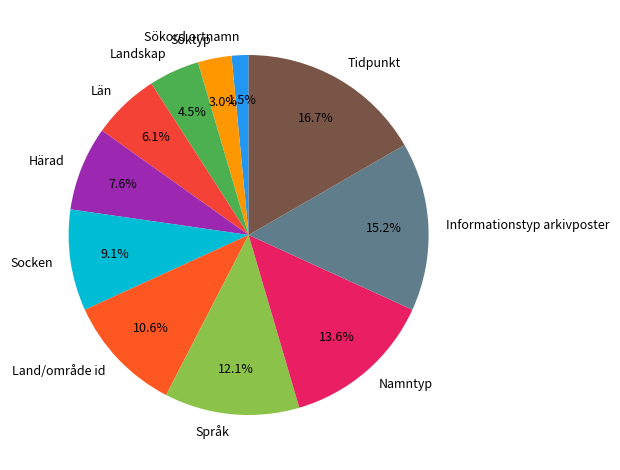

Combined, do Namntyp and Språk account for over 50%?

No